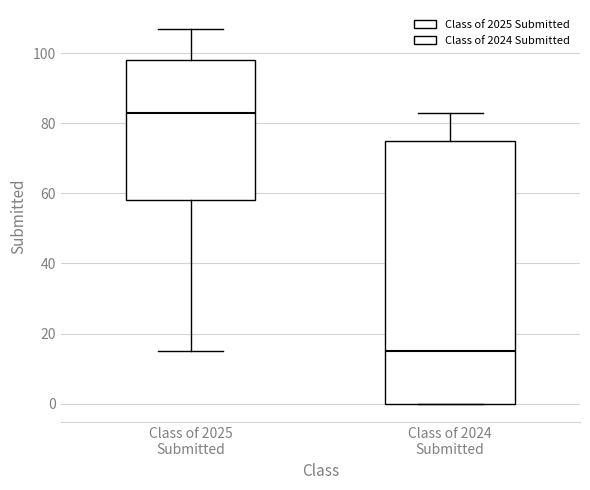

Reading left to right, read every box against the y-axis: the position of its median line, the range the box covers, and the ends of its whiskers. The values are not printed on the chart, so give them approximately, as read against the axis.

Class of 2025 Submitted: median 84, box 58 to 98, whiskers 16 to 108
Class of 2024 Submitted: median 16, box 0 to 76, whiskers 0 to 84